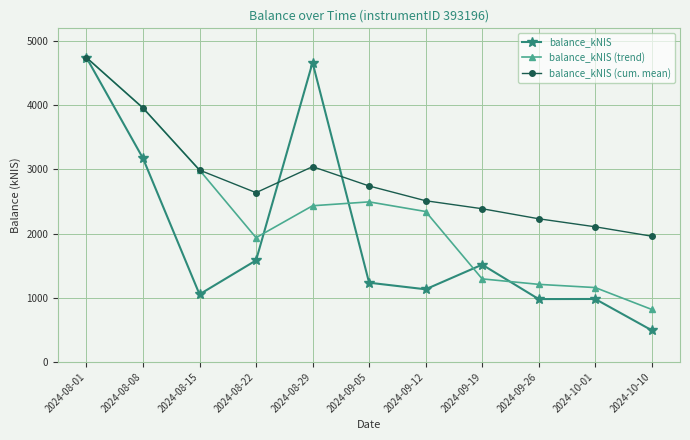

What is the average value of the balance_kNIS series?

1960.0